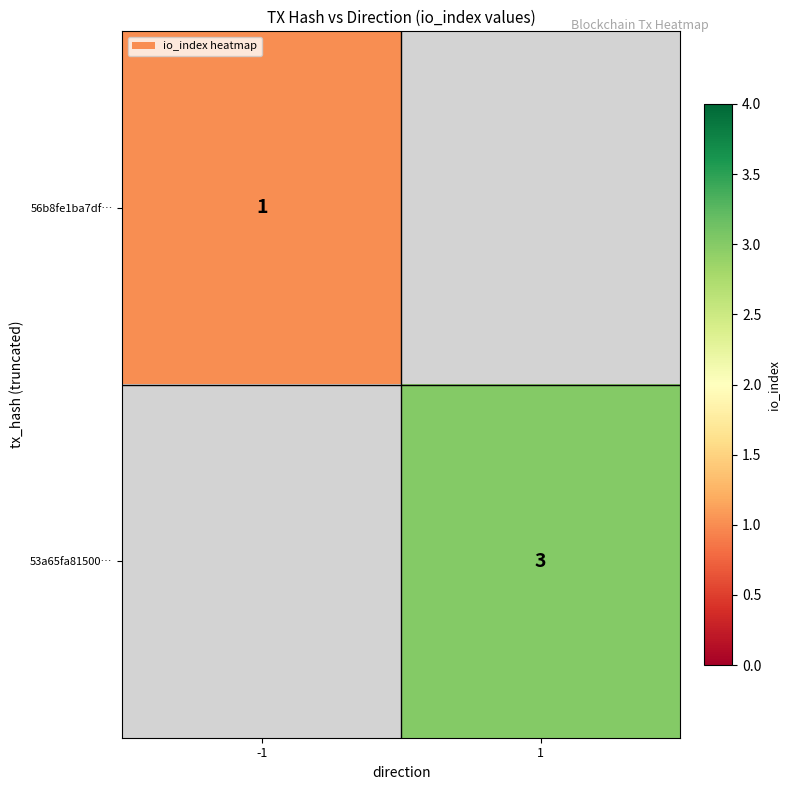

Is it true that 53a65fa81500… equals 5 at 1?

False